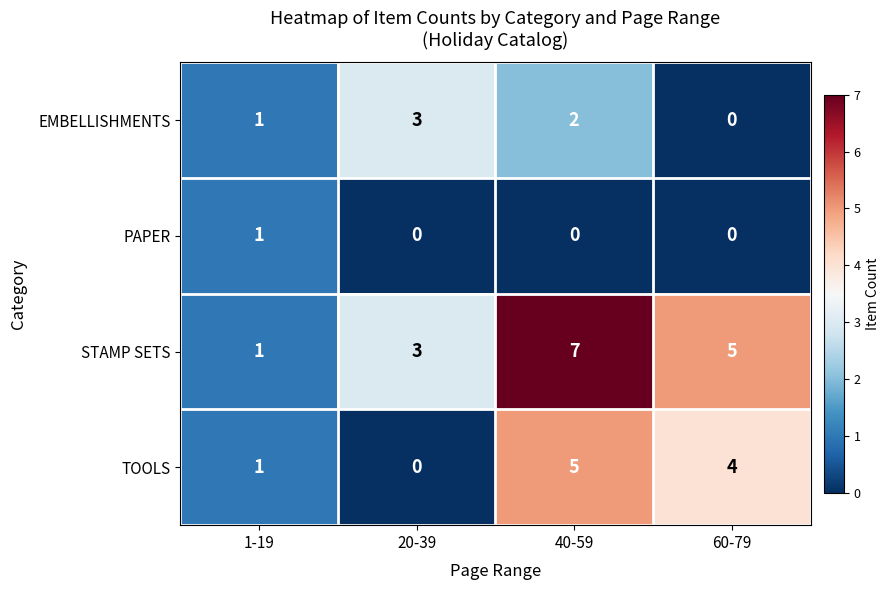

The value of PAPER at 1-19 is 1. True or false?

True